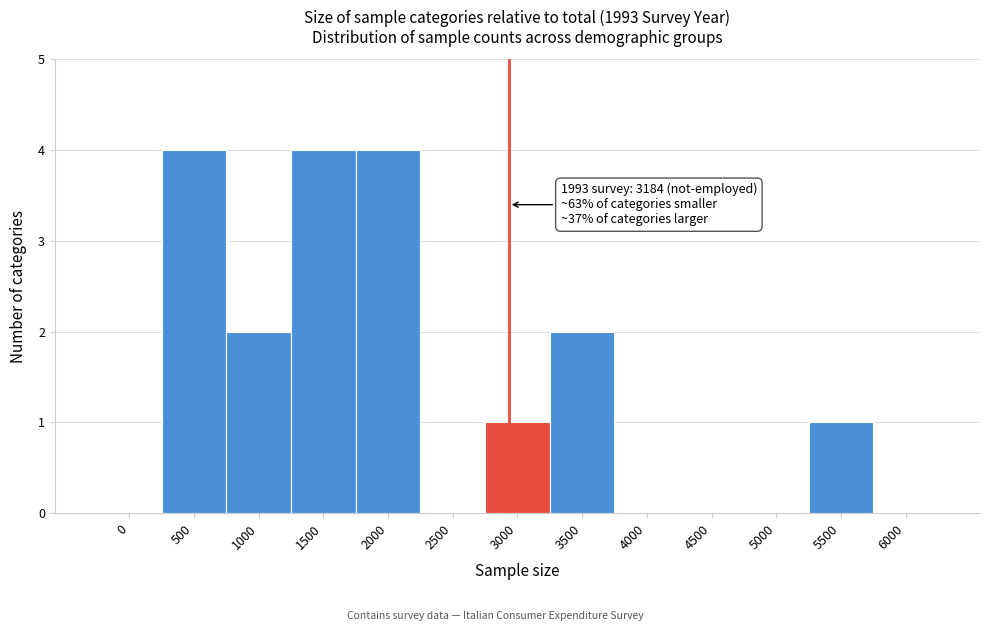

Reading left to right, extract all data points from this chart.

0=0	500=4	1000=2	1500=4	2000=4	2500=0	3000=1	3500=2	4000=0	4500=0	5000=0	5500=1	6000=0